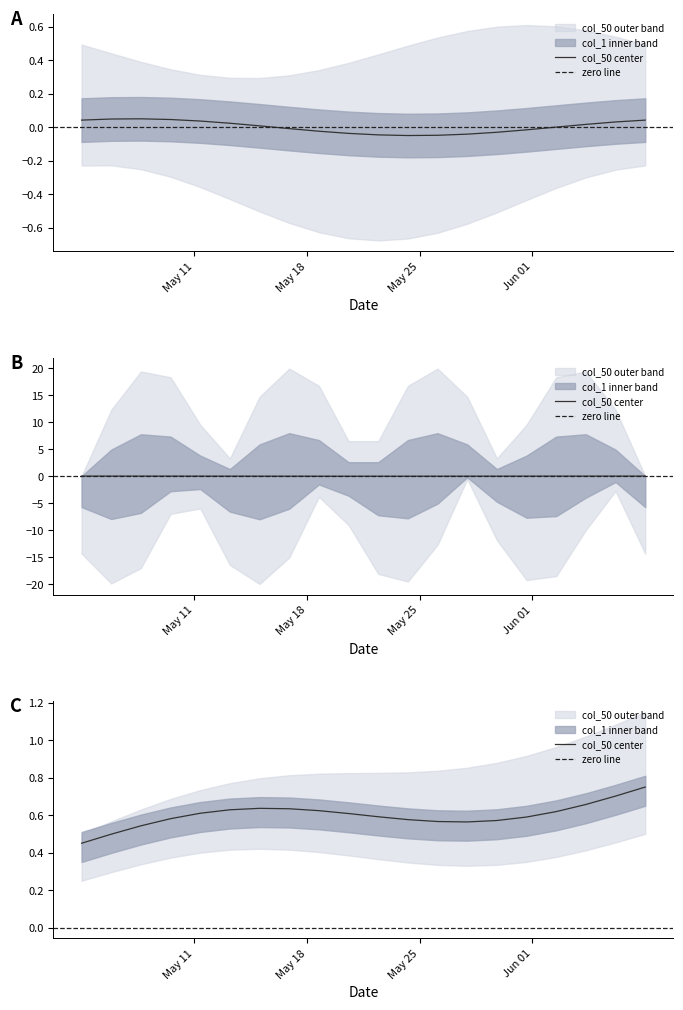

At 3, list the series in order from smallest to largest.

col_50_A, col_50_B, col_50_C, col_1_A, col_1_B, col_1_C